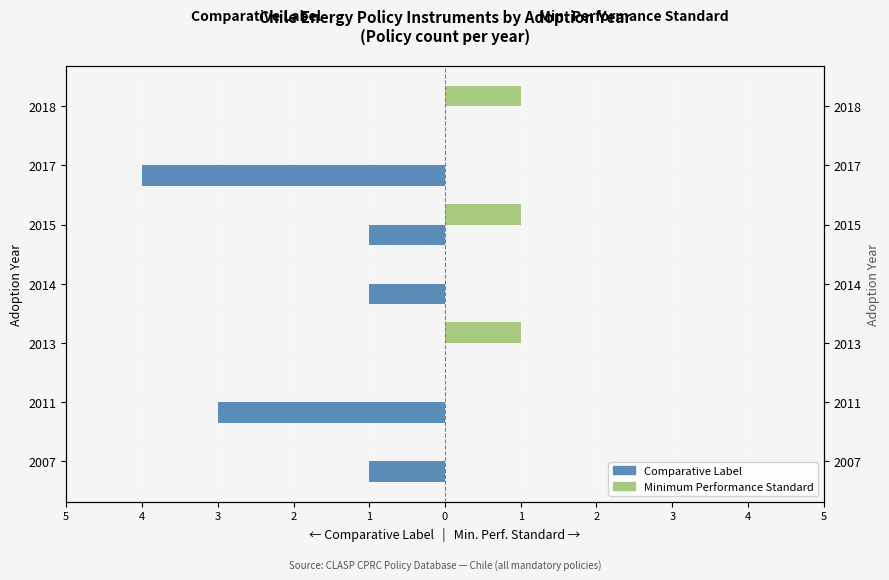

What is the difference between the second highest and minimum values in the Minimum Performance Standard series?

1